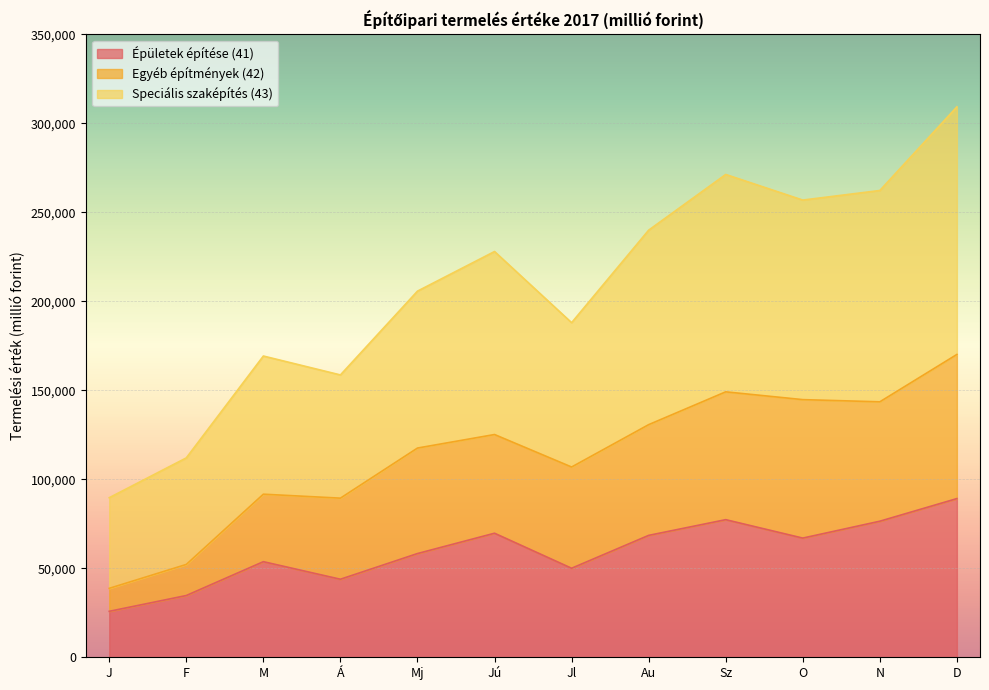

True or false: Egyéb építmények (42) has more than 0 interior local peaks.

True